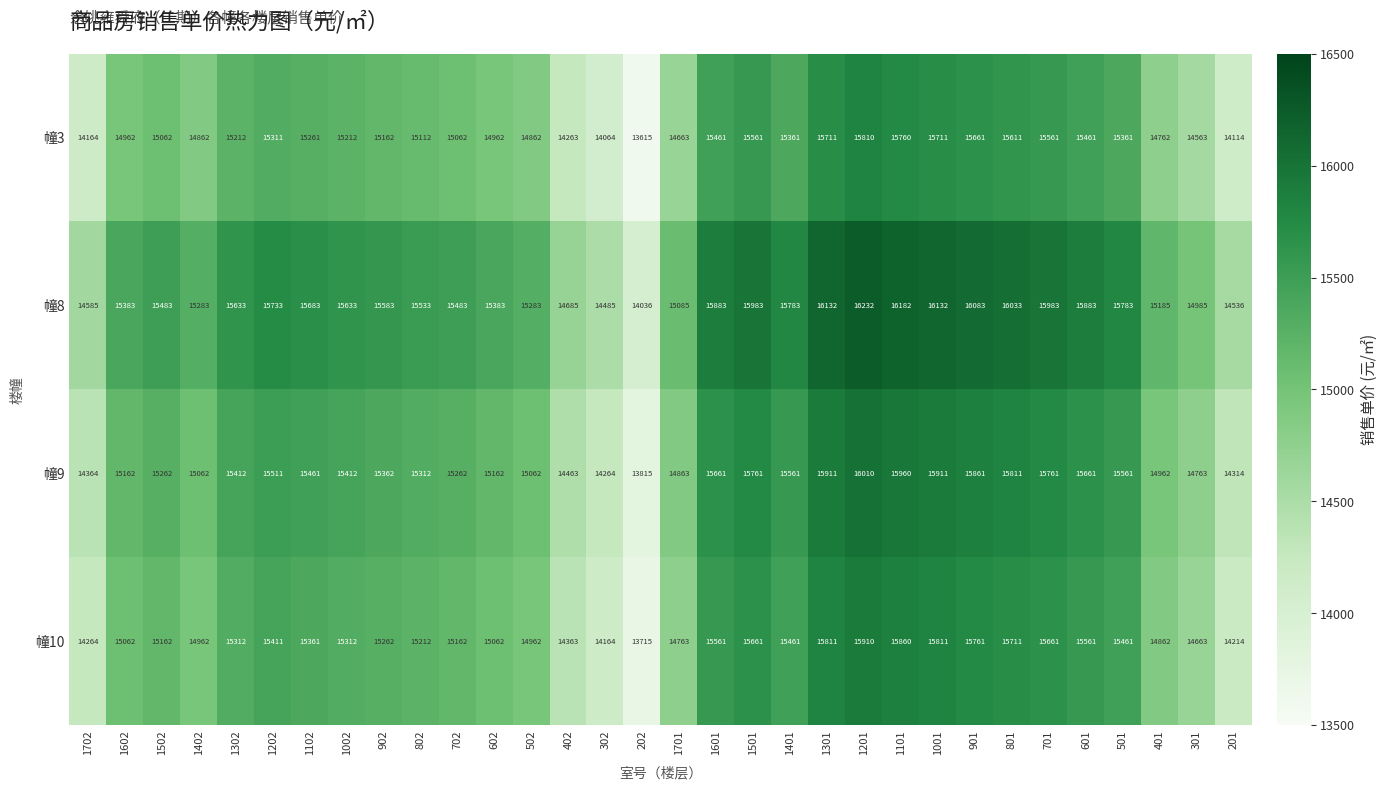

Which series has the largest range (max minus min)?

幢8